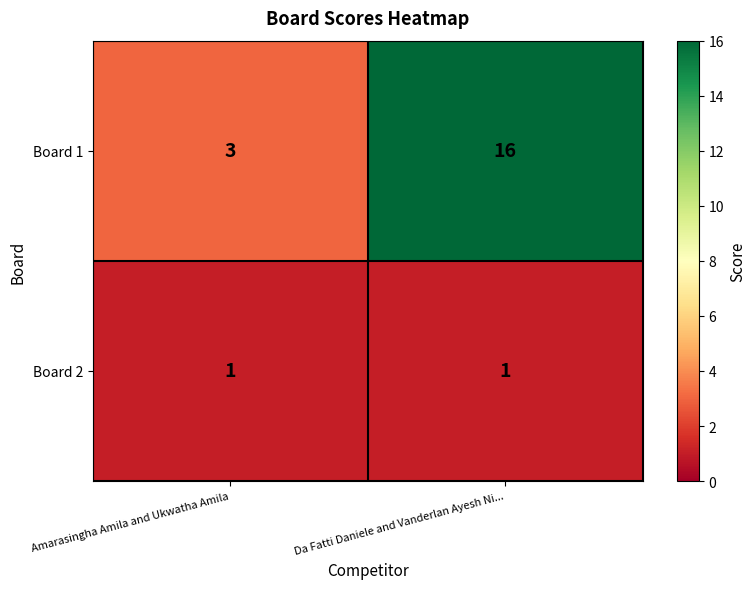

Between Amarasingha Amila and Ukwatha Amila and Da Fatti Daniele and Vanderlan Ayesh Ni..., which series saw the biggest shift?

Board 1